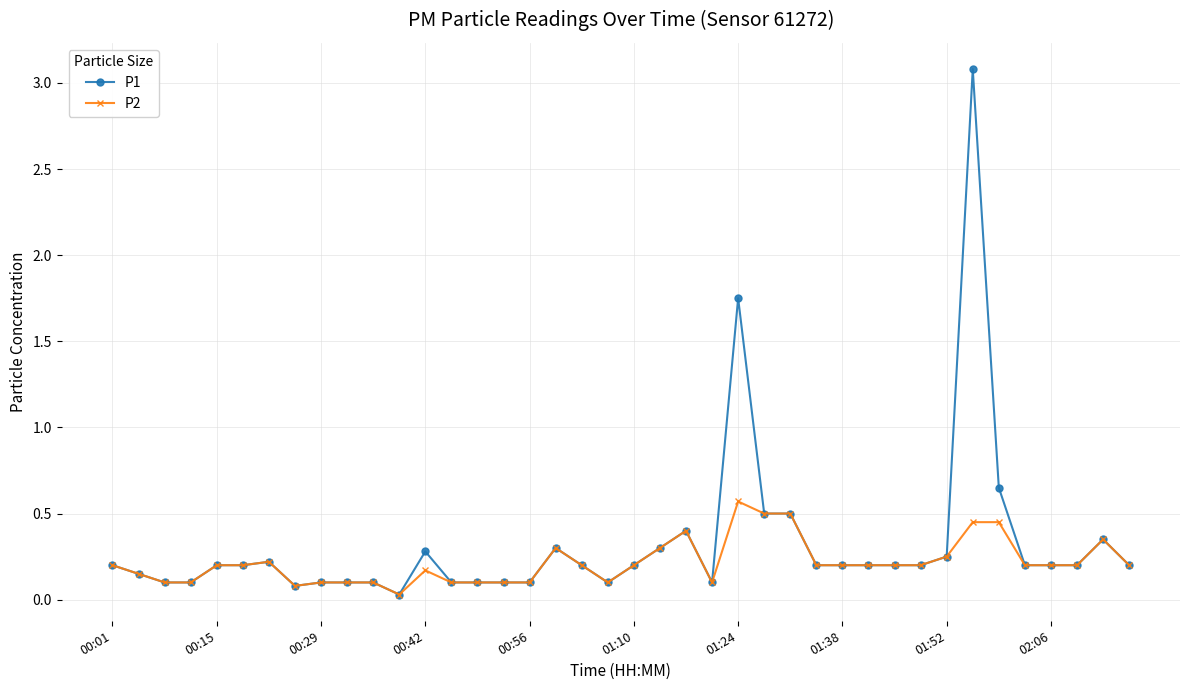

Which series has the largest range (max minus min)?

P1